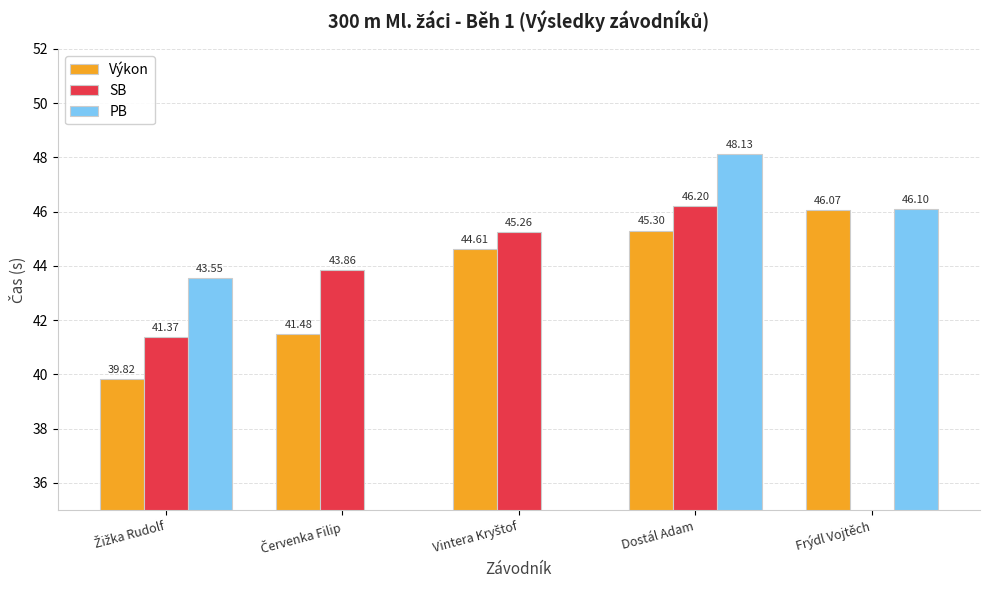

At which category is the sum across all series the highest?

Dostál Adam